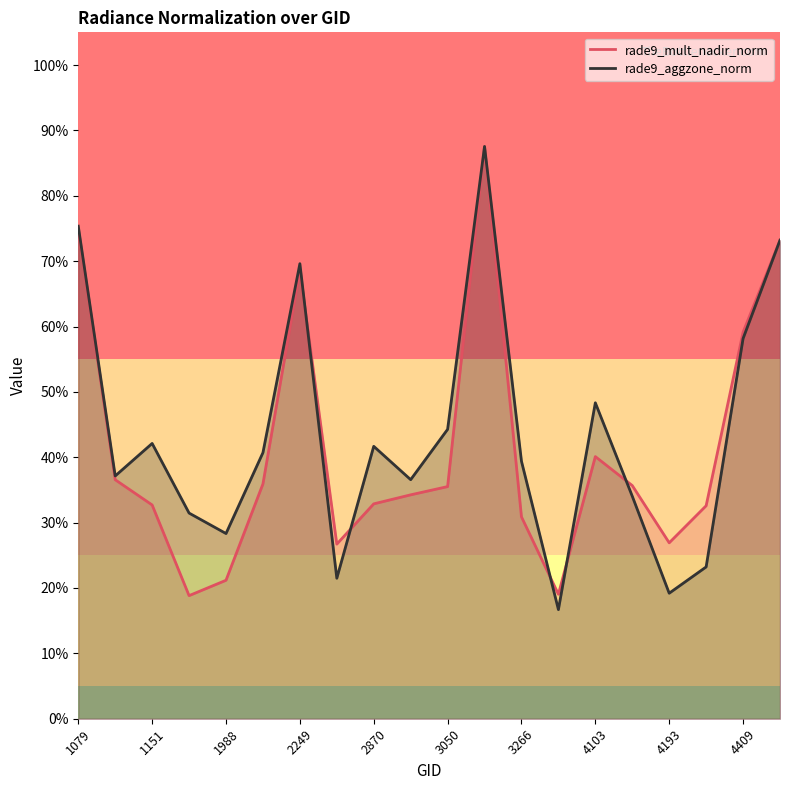

Does the chart display data point markers on the line(s)?

No